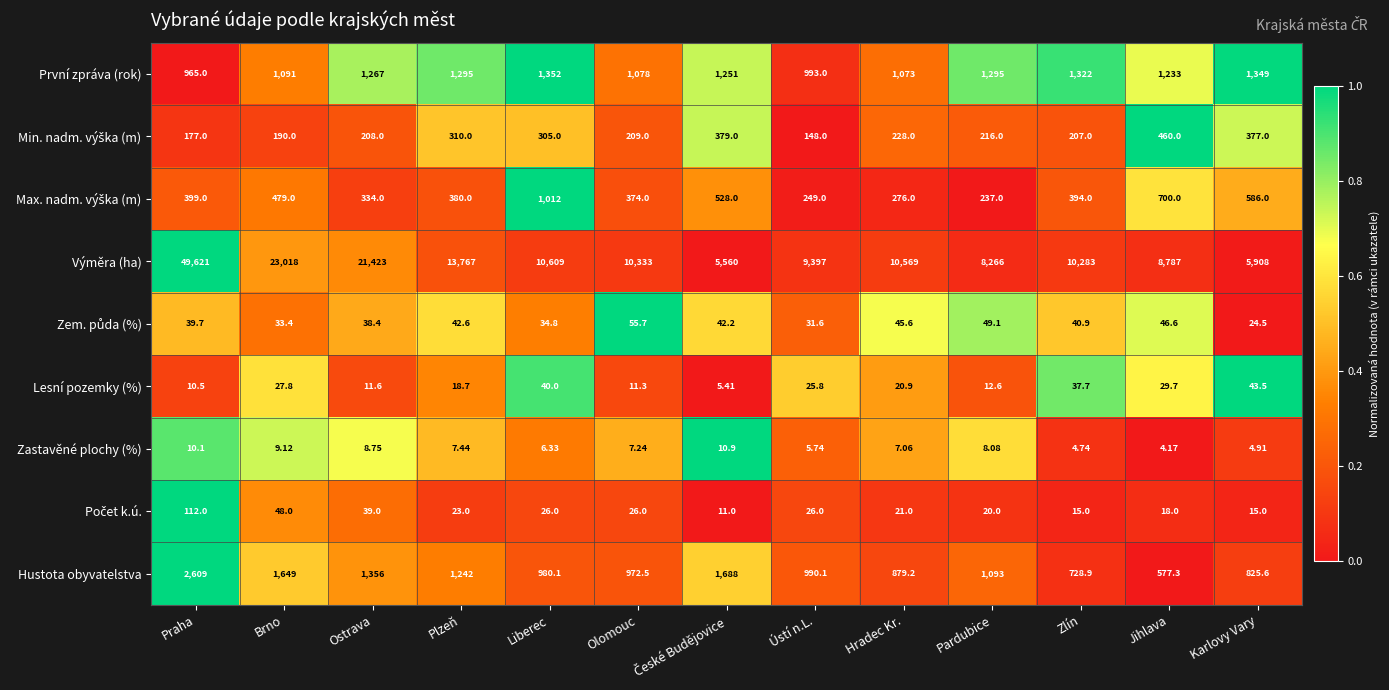

What is the greatest value displayed?

49621.0